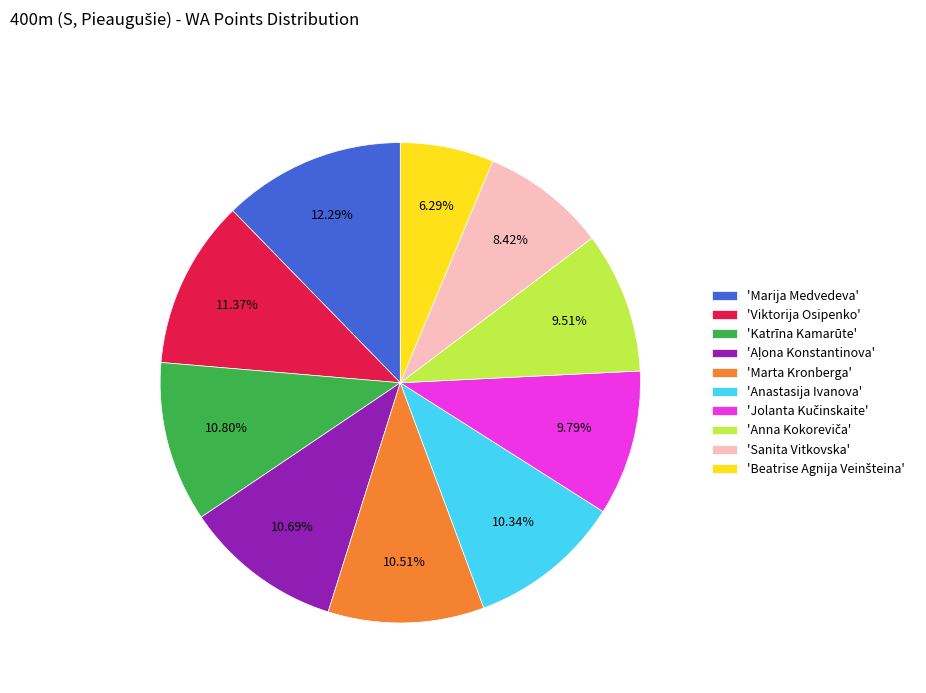

What is the largest slice in the pie chart?

'Marija Medvedeva'